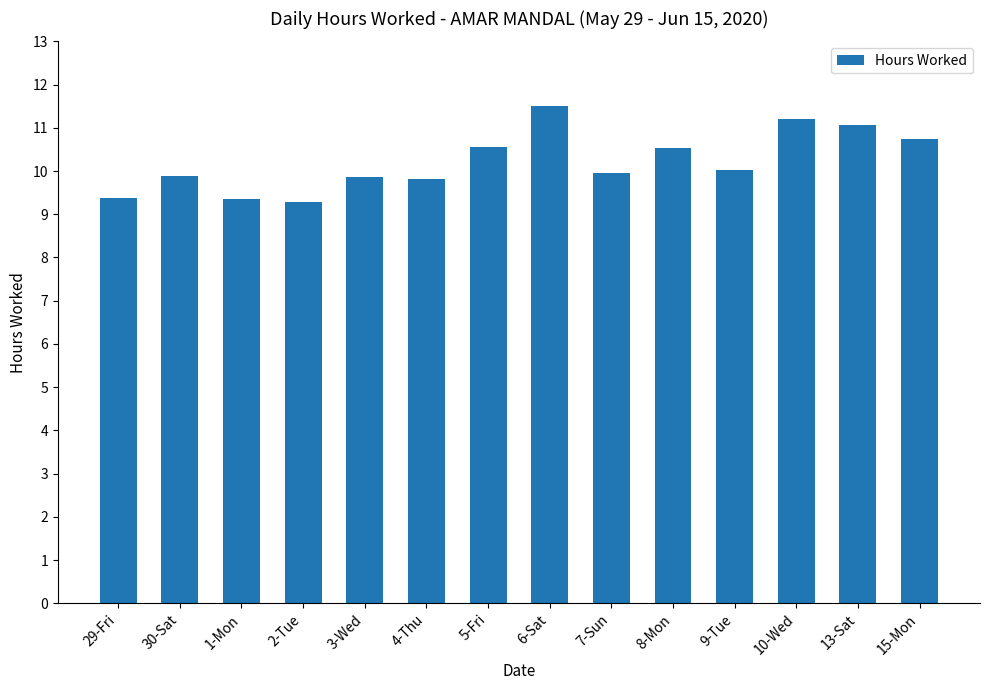

The chart shows a value of 16.9 at 4-Thu. True or false?

False